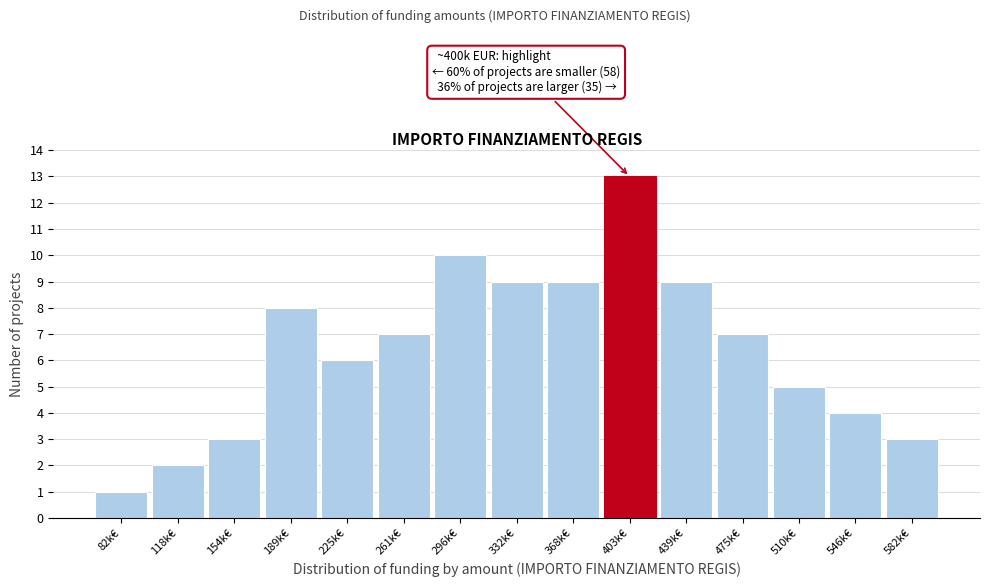

Reading left to right, extract all data points from this chart.

1	2	3	8	6	7	10	9	9	13	9	7	5	4	3